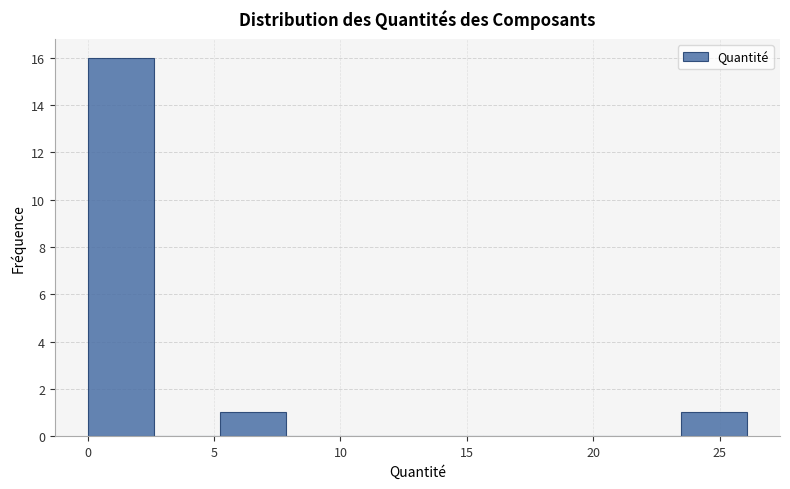

Reading left to right, transcribe this chart: for each bar, give the range it covers on the x-axis and its height. Neither the bar edges nor the heights are printed on the chart, so give them approximately, as read against the axes.

0.0 to 2.5: 16
2.5 to 5.0: 0
5.0 to 8.0: 1
8.0 to 10.5: 0
10.5 to 13.0: 0
13.0 to 15.5: 0
15.5 to 18.5: 0
18.5 to 21.0: 0
21.0 to 23.5: 0
23.5 to 26.0: 1